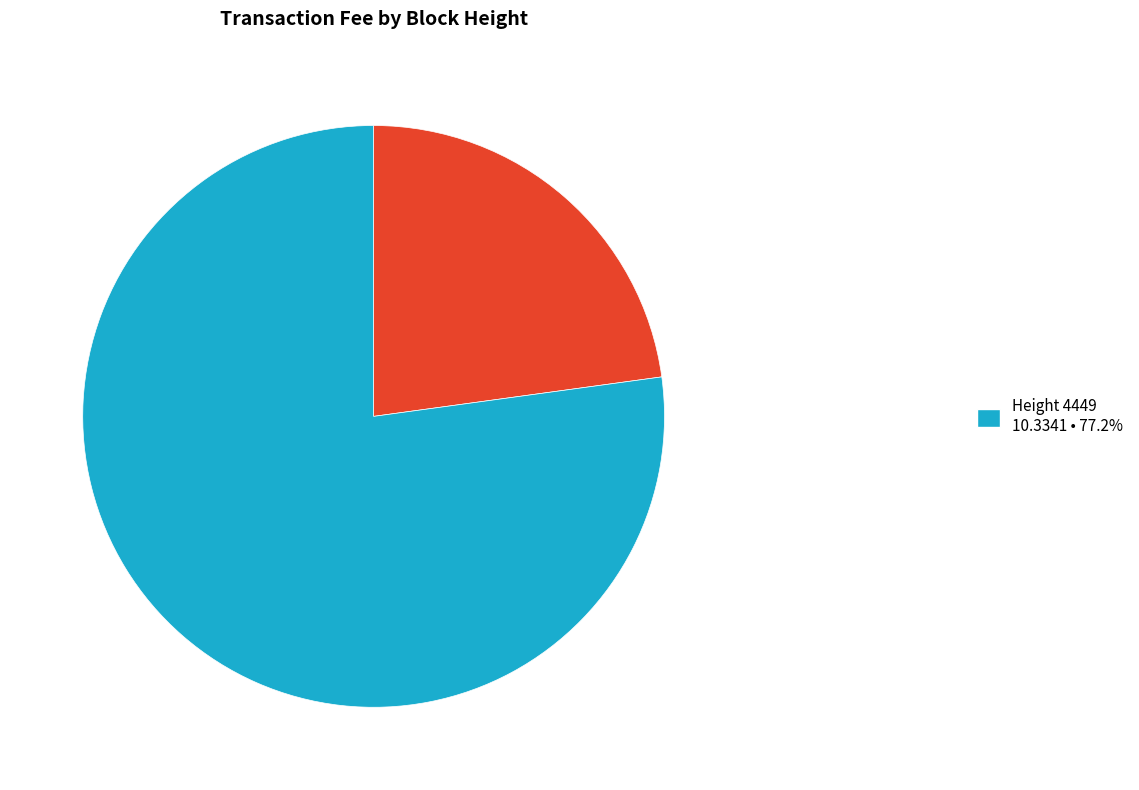

Is there any slice that represents more than half of the pie?

Yes